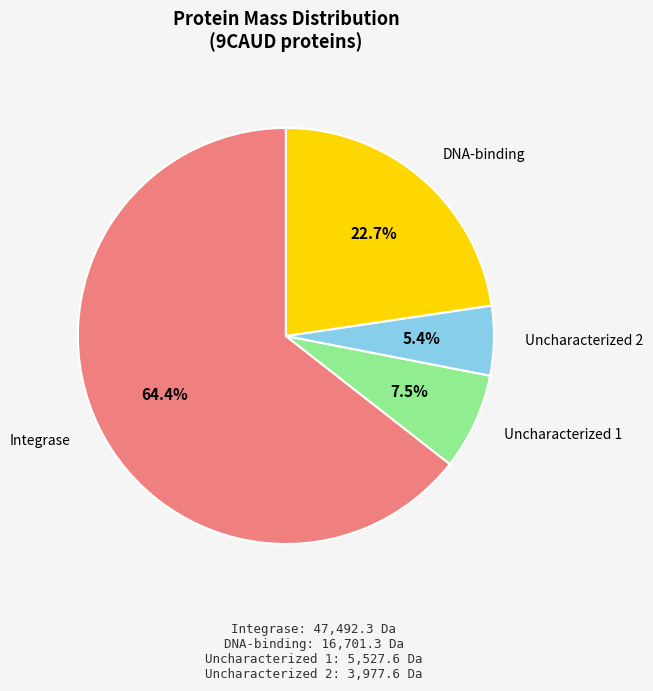

What is the smallest slice in the pie chart?

Uncharacterized 2